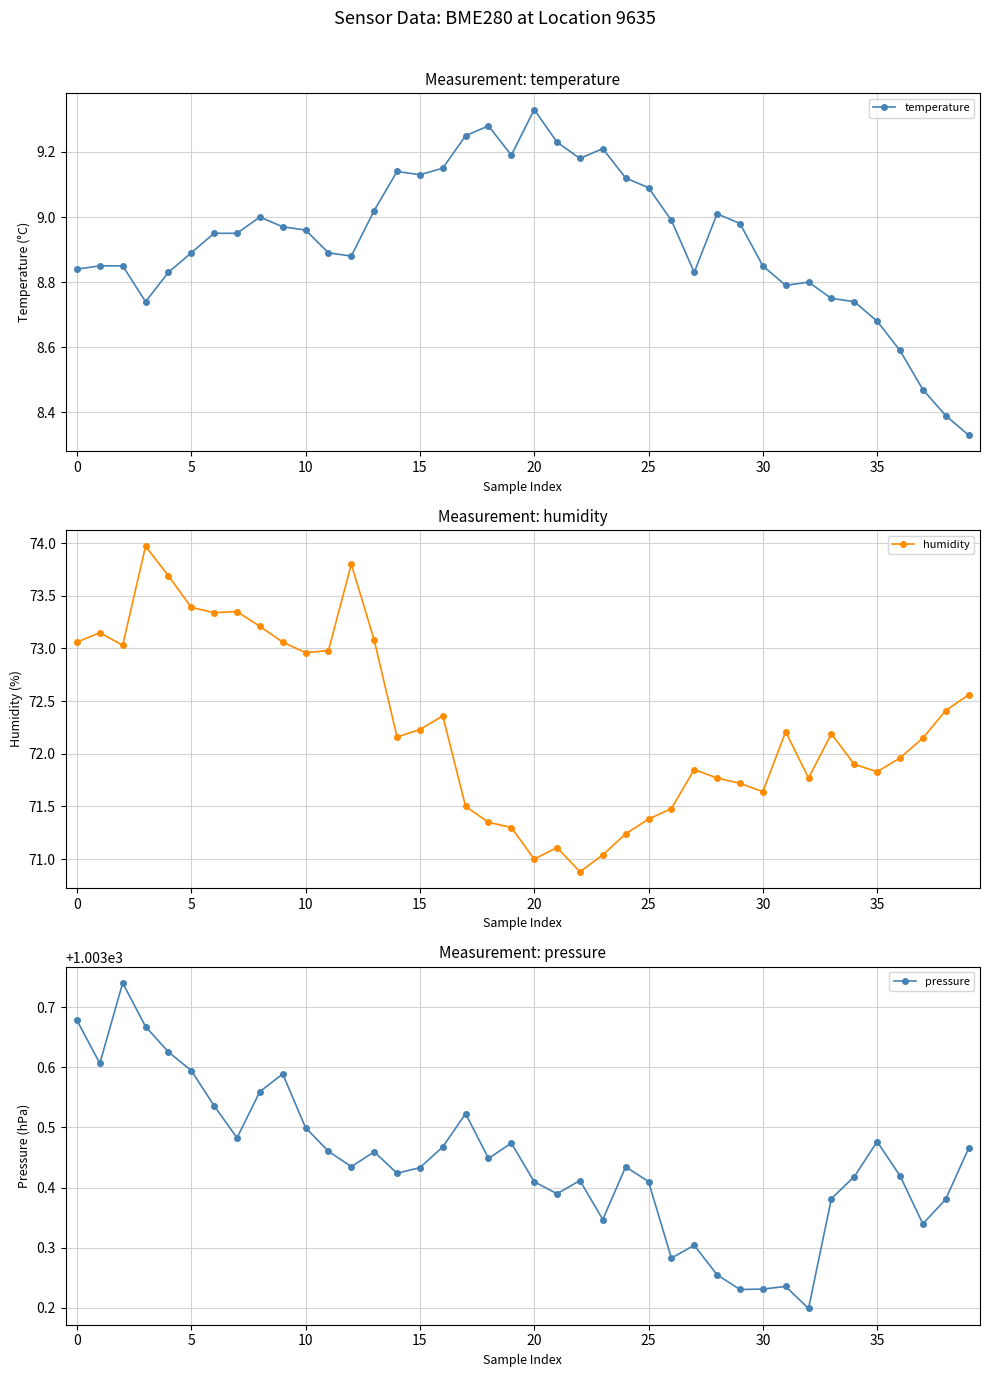

At which label does temperature reach its peak?

20